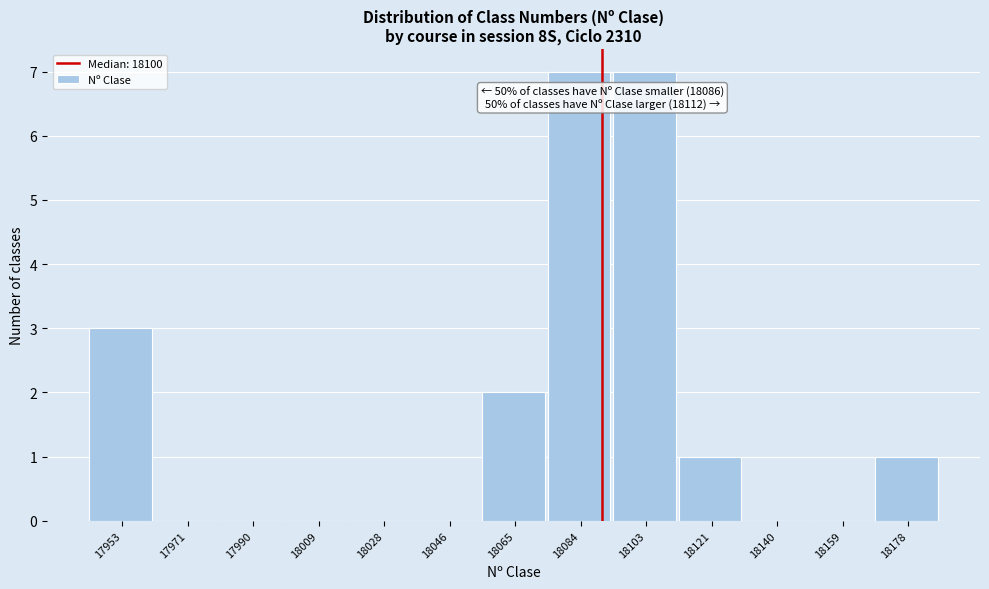

Reading left to right, list all the values displayed in this chart.

17953=3	17971=0	17990=0	18009=0	18028=0	18046=0	18065=2	18084=7	18103=7	18121=1	18140=0	18159=0	18178=1